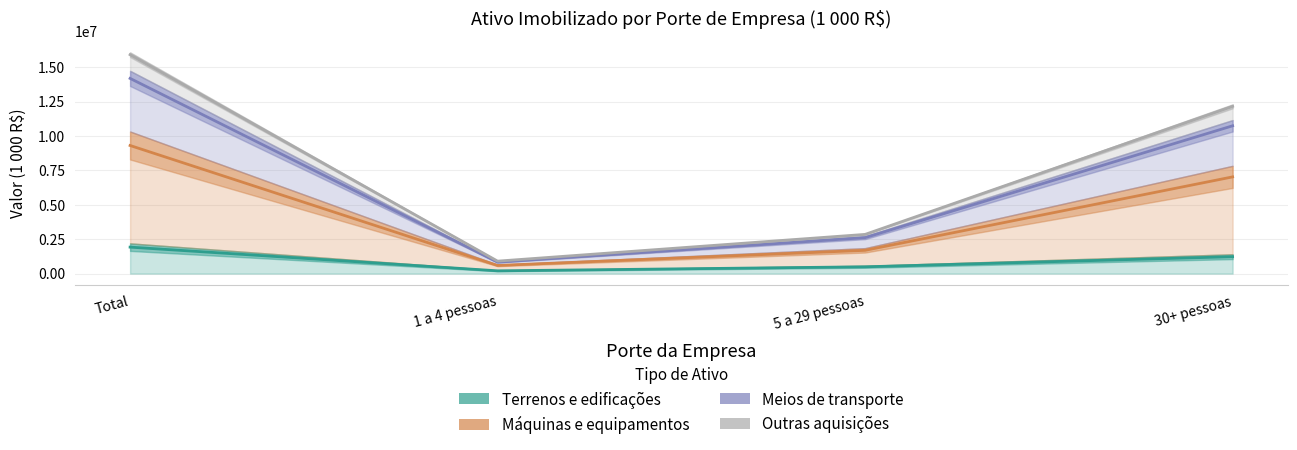

How many interior local valleys does the Terrenos e edificações series have?

1